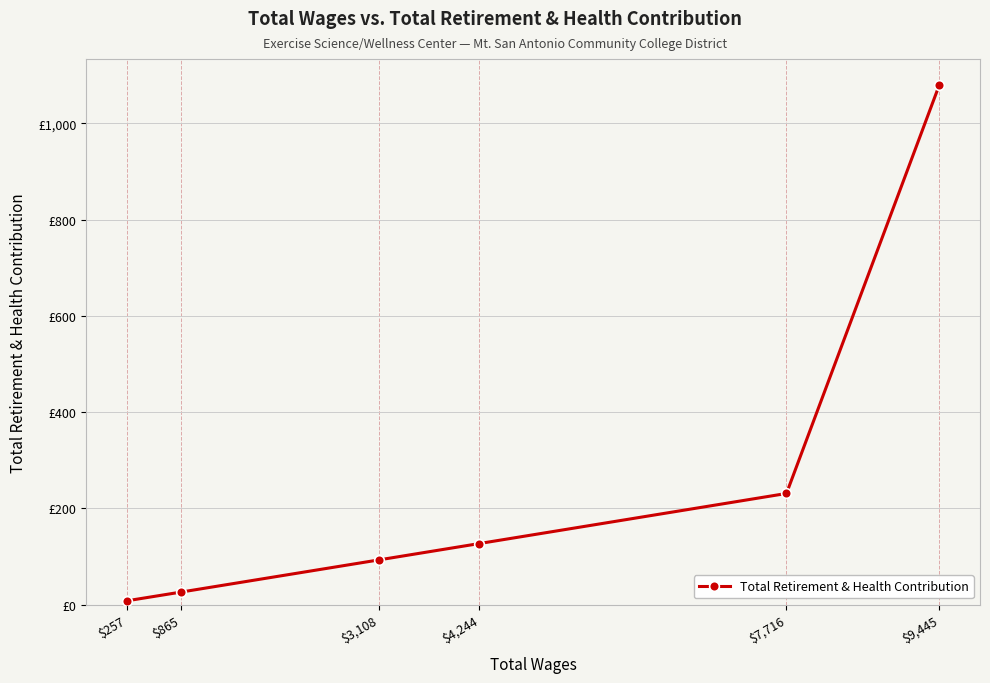

List the labels in order of value, smallest first.

$257, $865, $3,108, $4,244, $7,716, $9,445